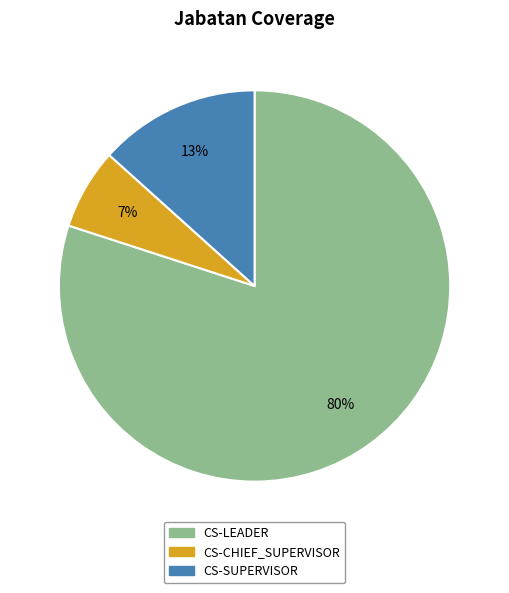

What is the ratio of the value at CS-CHIEF_SUPERVISOR to the value at CS-SUPERVISOR?

0.5